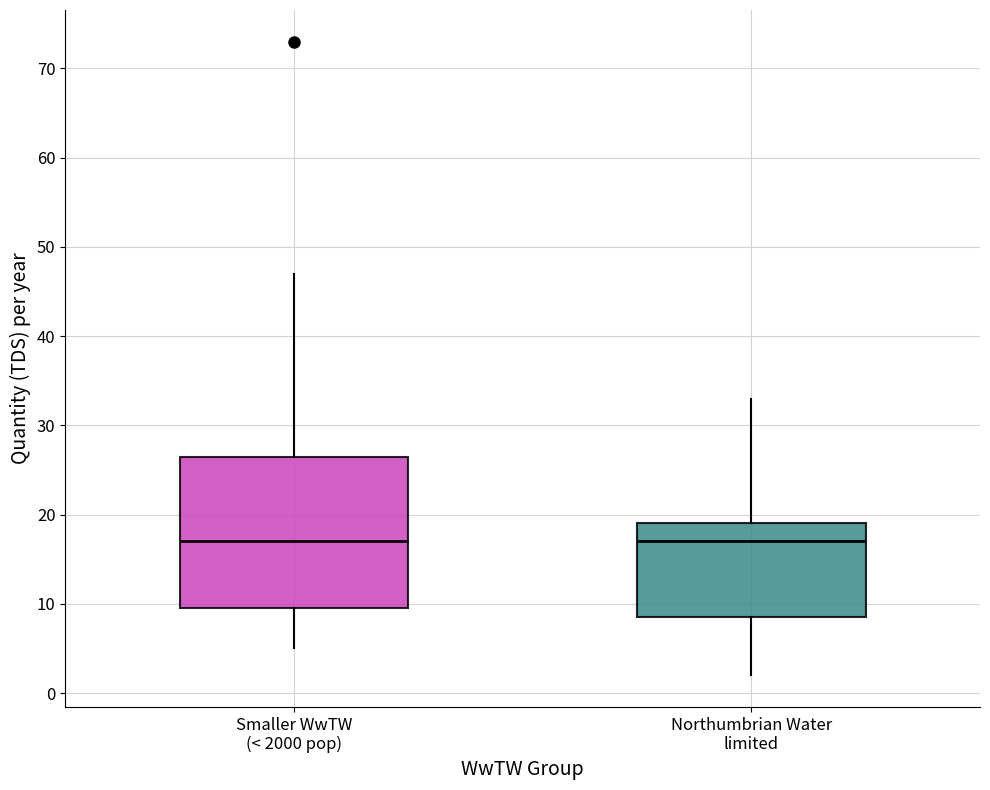

Reading left to right, transcribe this box plot: for each box, give where its median line is, the range the box spans, and where its two whiskers end, as read against the y-axis. The values are not printed on the chart, so give them approximately, as read against the axis.

Smaller WwTW (< 2000 pop): median 17, box 10 to 27, whiskers 5 to 47
Northumbrian Water limited: median 17, box 9 to 19, whiskers 2 to 33